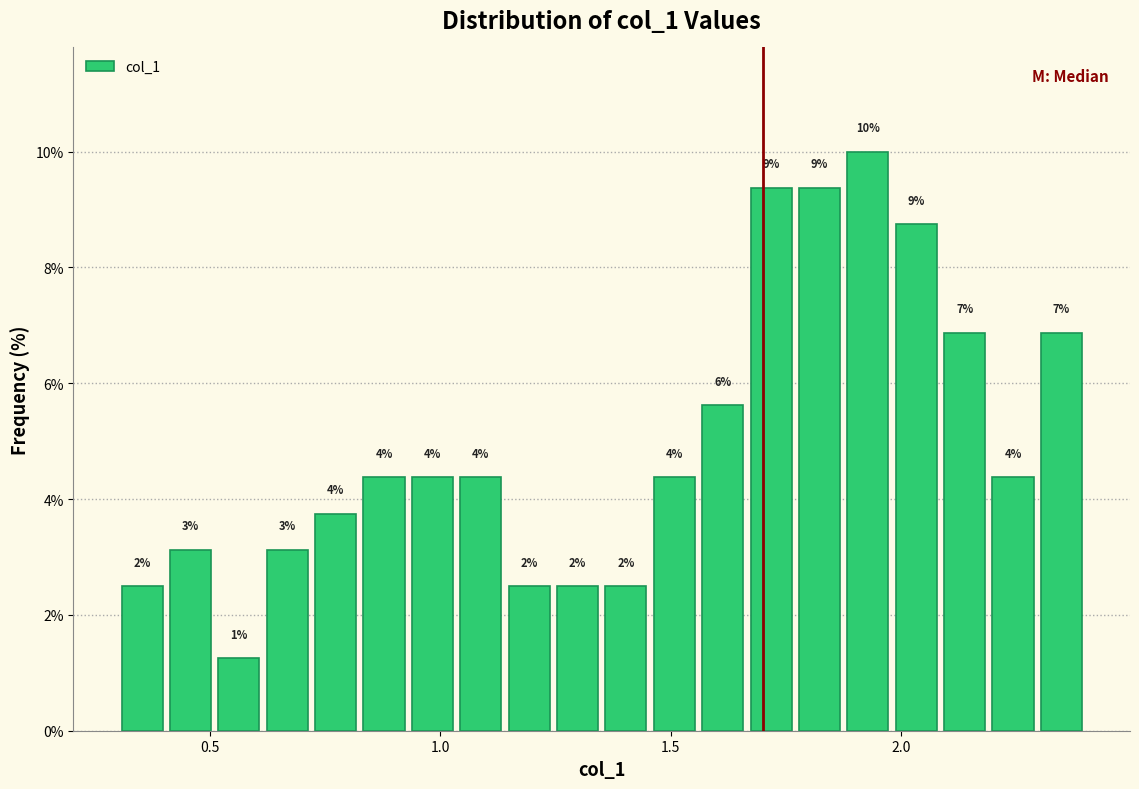

Read against the x-axis, roughly where is the centre of the tallest bar?

1.95